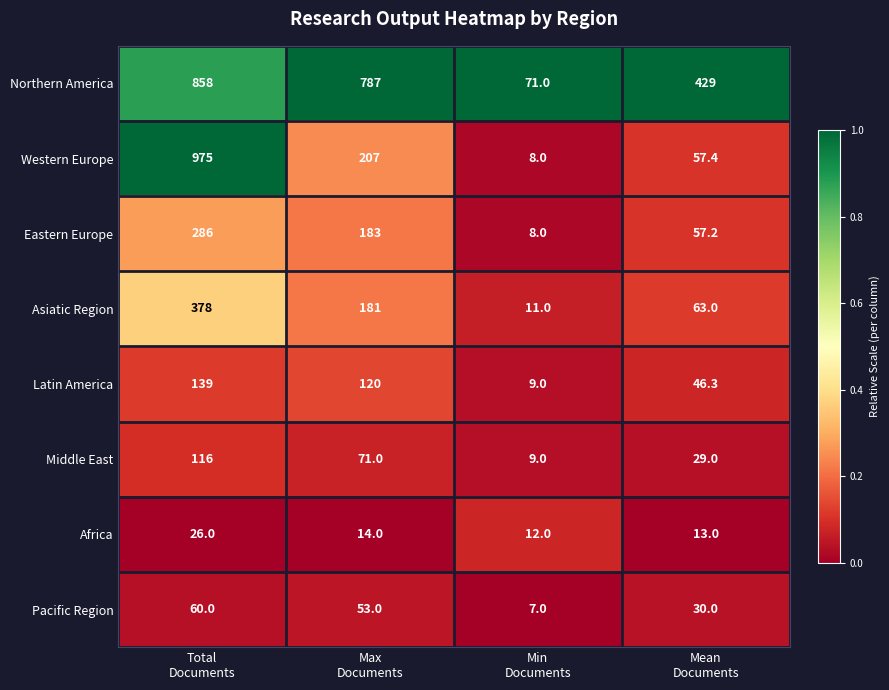

What is the greatest value displayed?

975.0